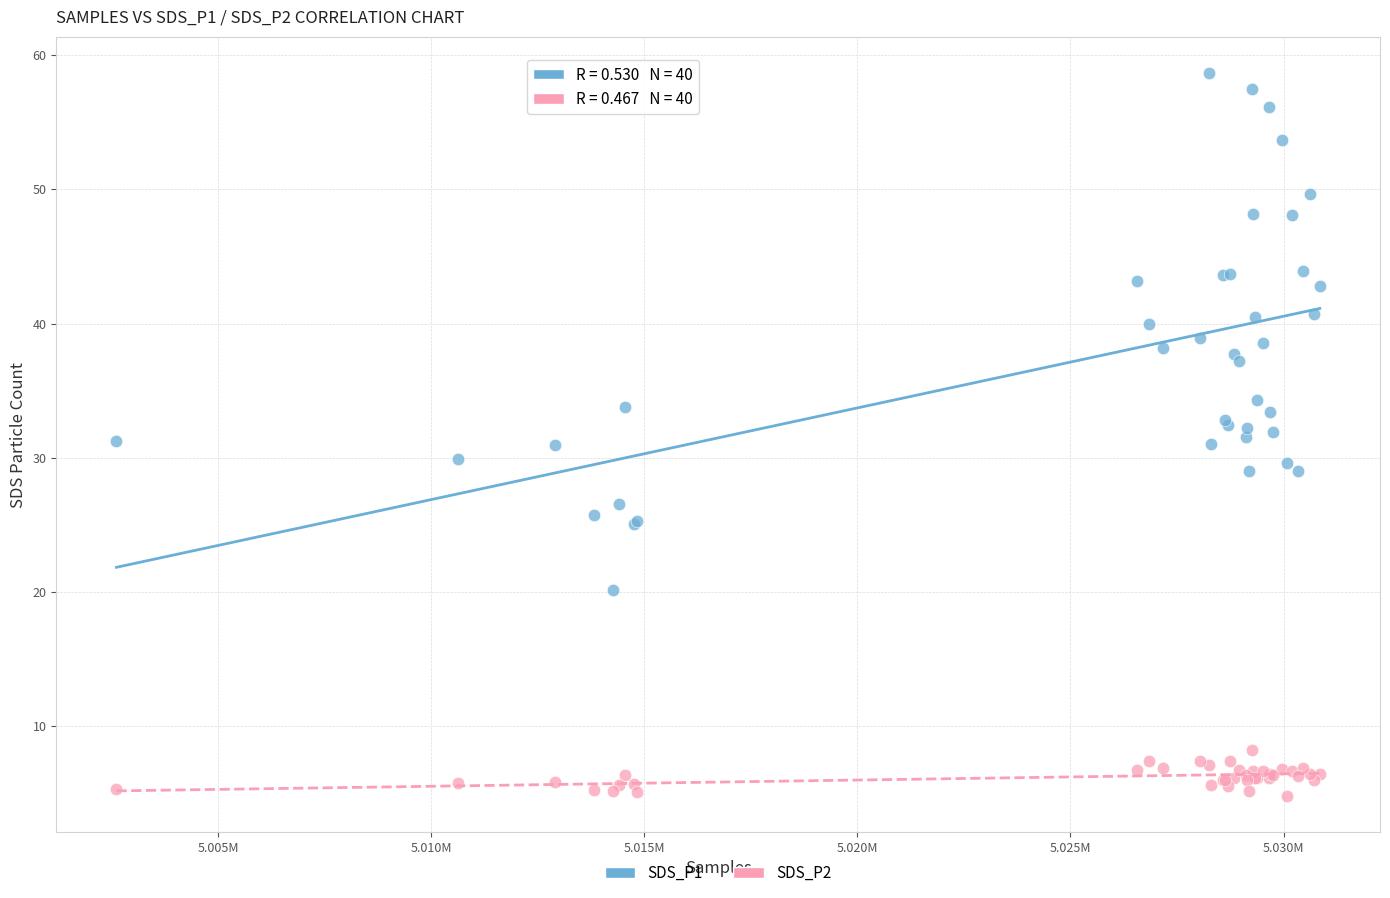

Which series contains the lowest Y value?

SDS_P2